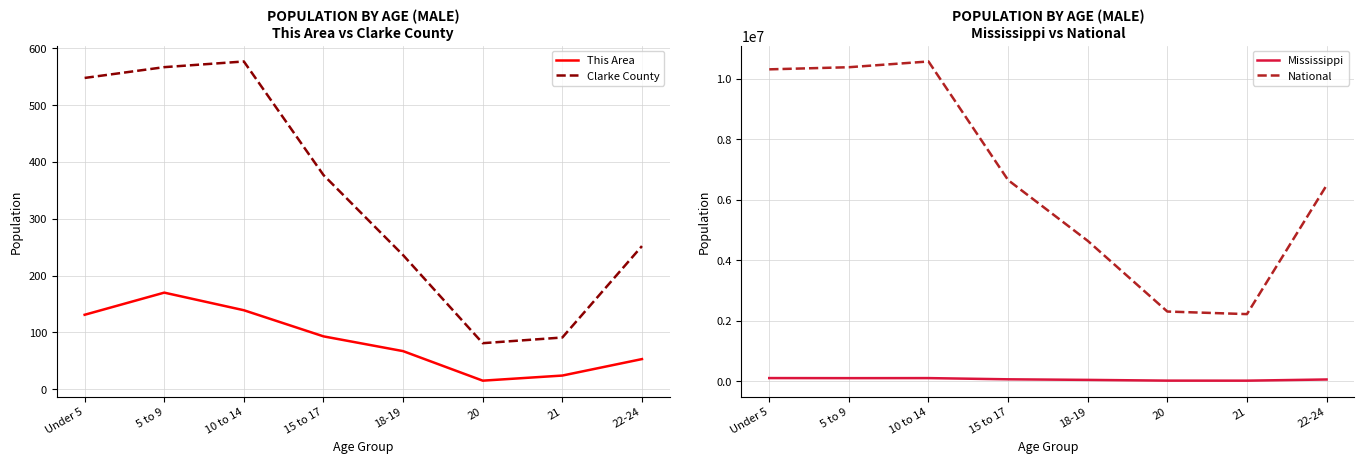

What is the difference between the second highest and second lowest values in the Clarke County series?

476